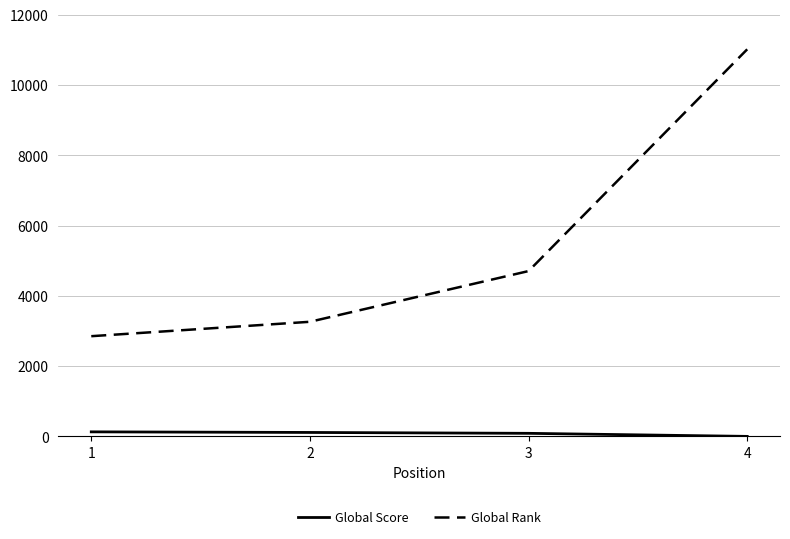

What are all the series names shown in the legend?

Global Score, Global Rank